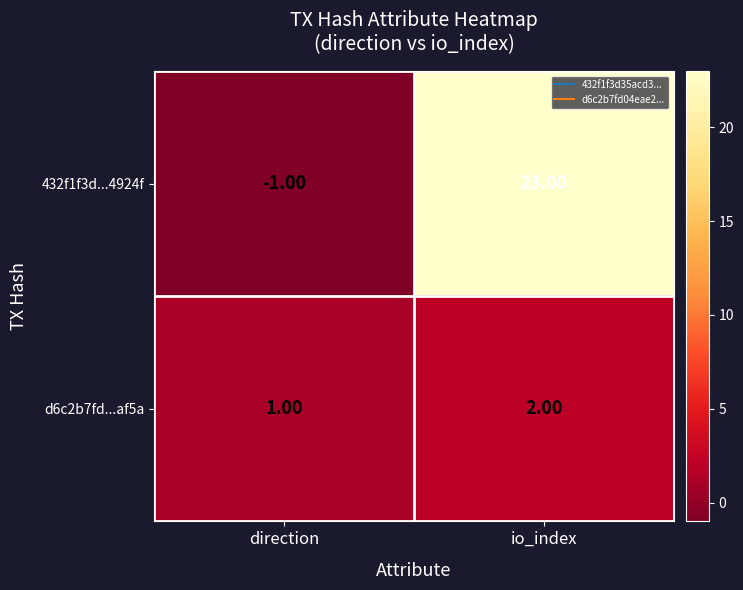

Which category has the highest value across all series?

io_index